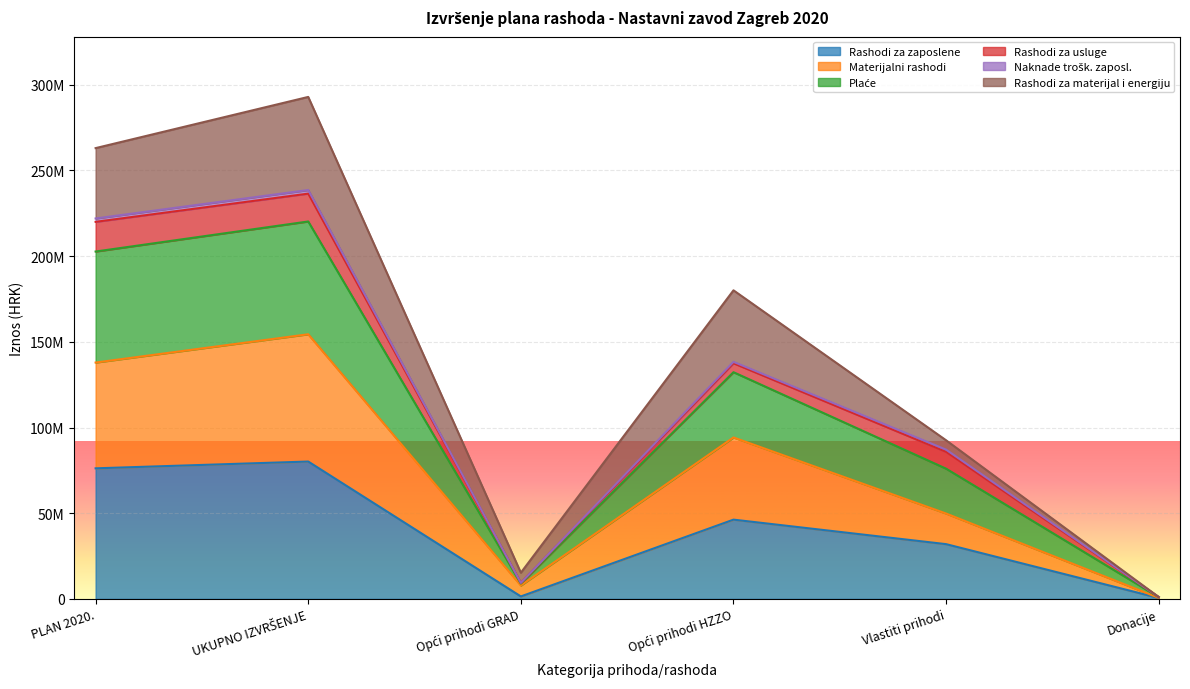

Does the chart display data point markers on the line(s)?

No